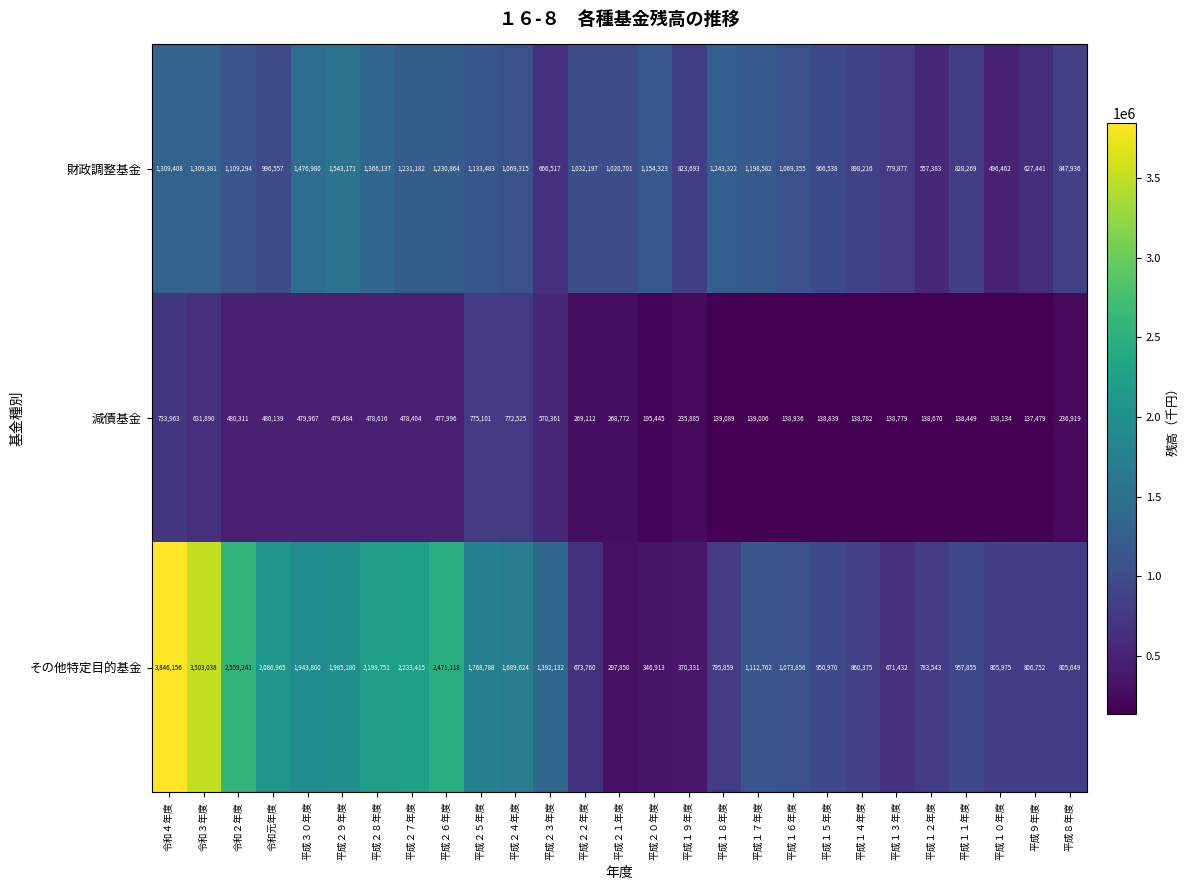

How many series are shown in this chart?

3